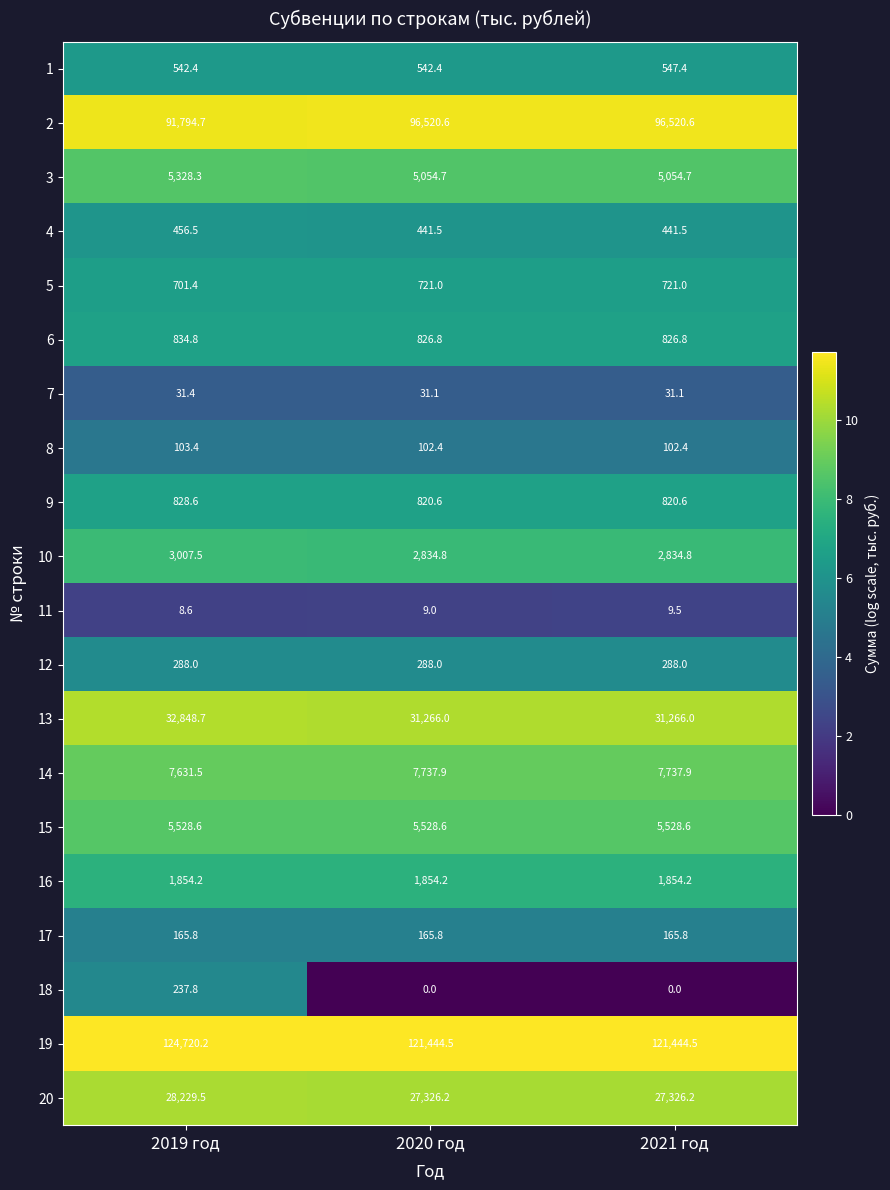

What is the minimum value for 11?

8.6